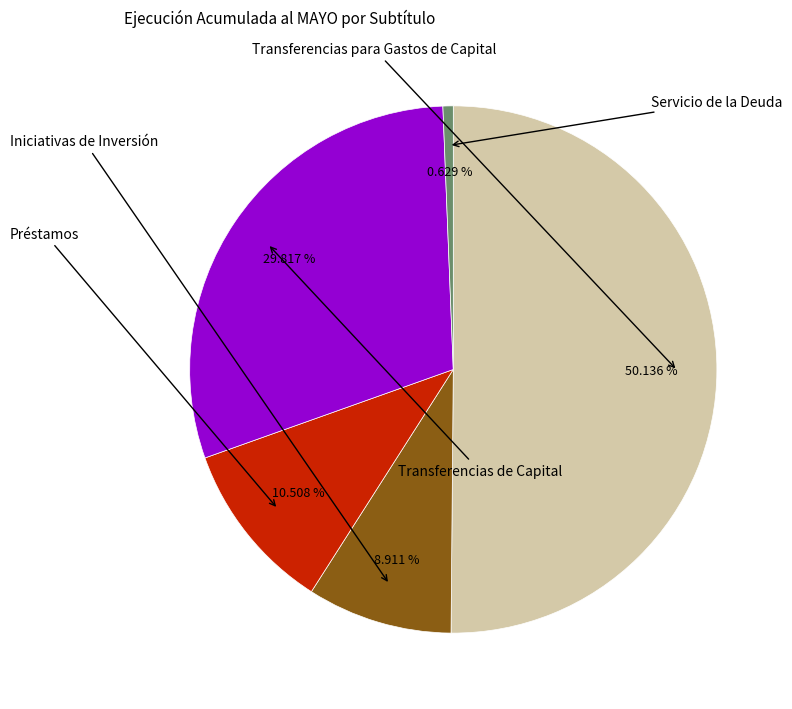

Which category has the biggest portion of the pie?

Transferencias para Gastos de Capital